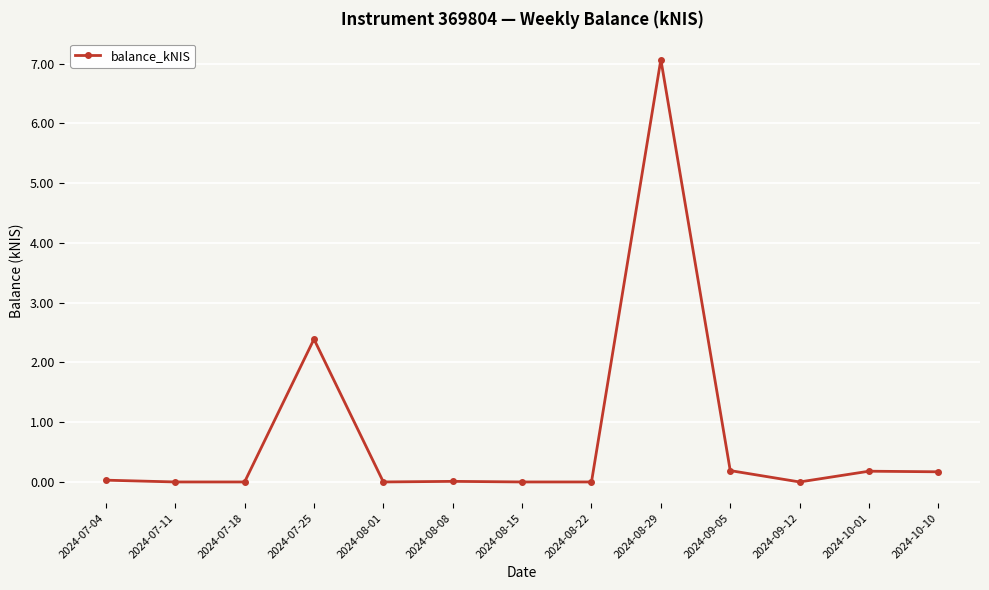

What is the average value?

0.8